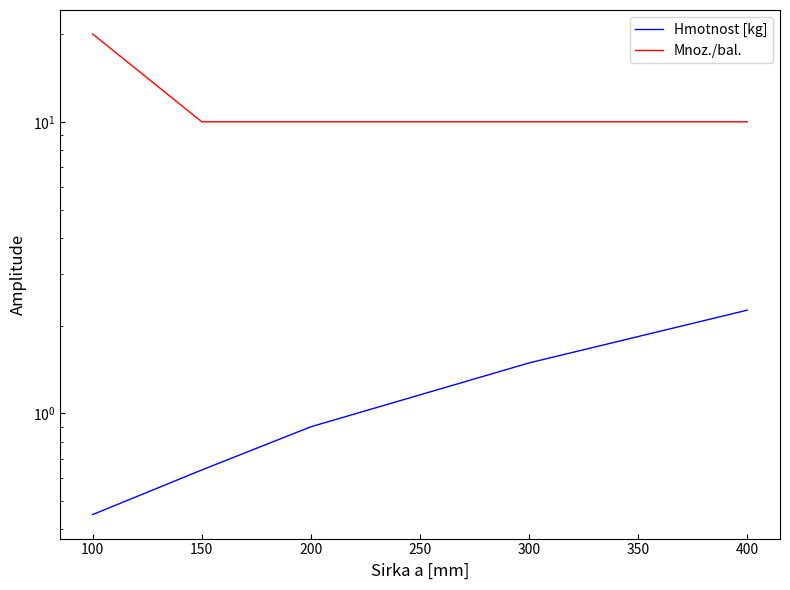

Does the chart display data point markers on the line(s)?

No